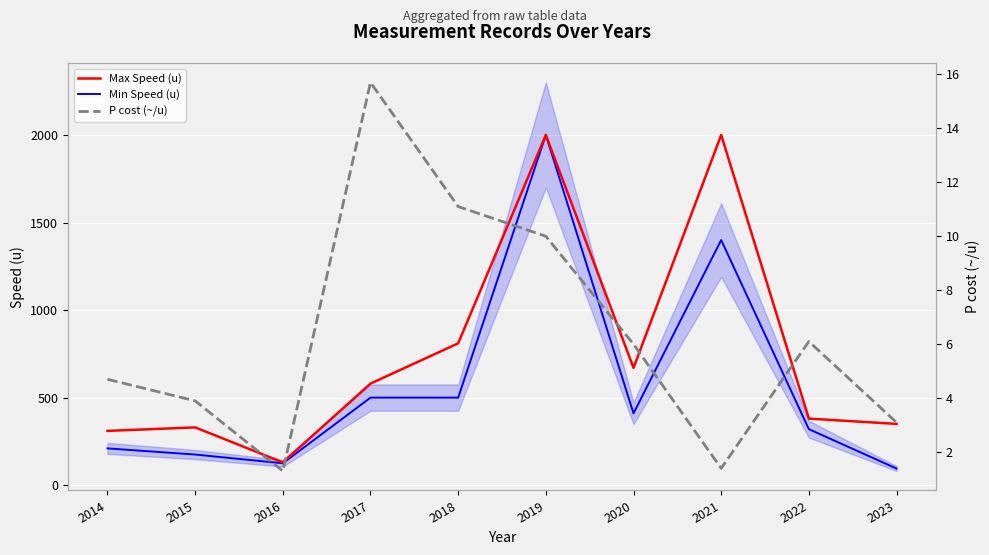

What is the greatest value displayed?

2000.0